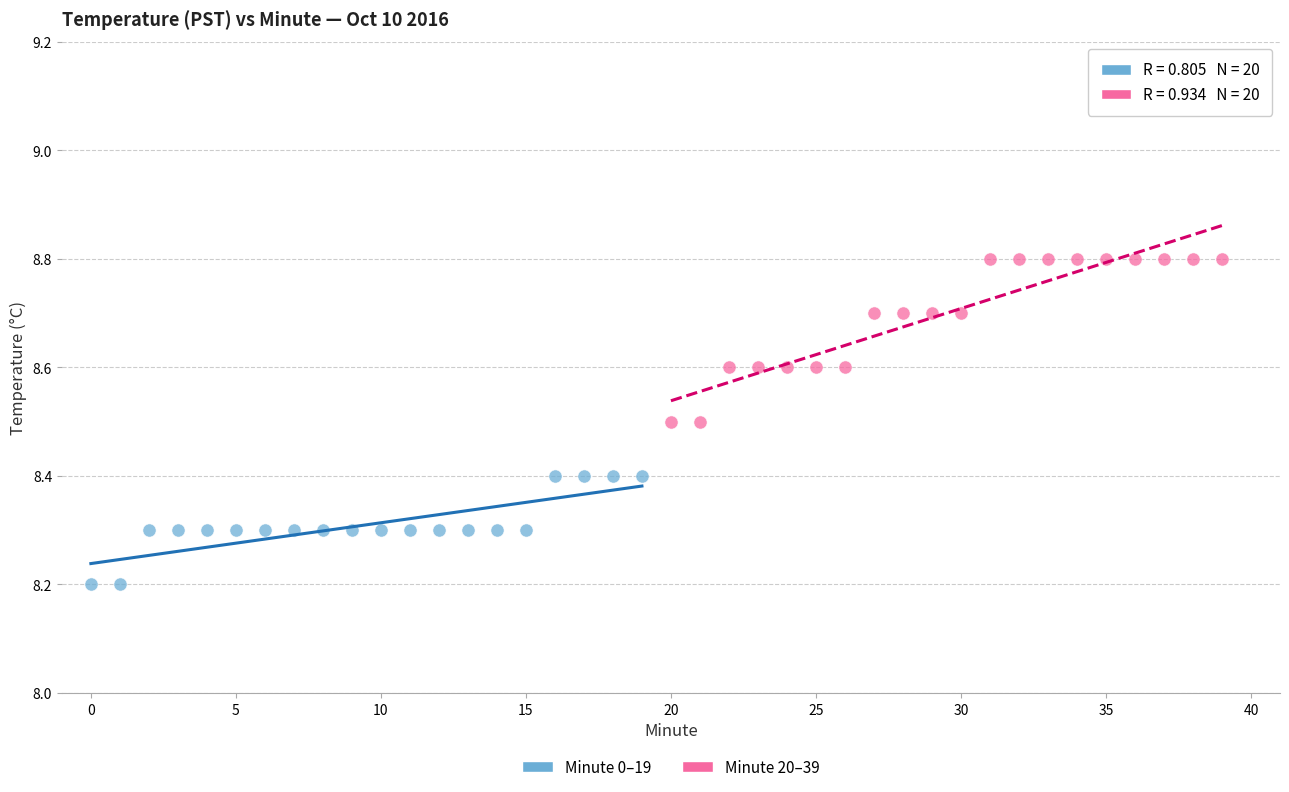

Which series contains the lowest Y value?

Minute 0–19